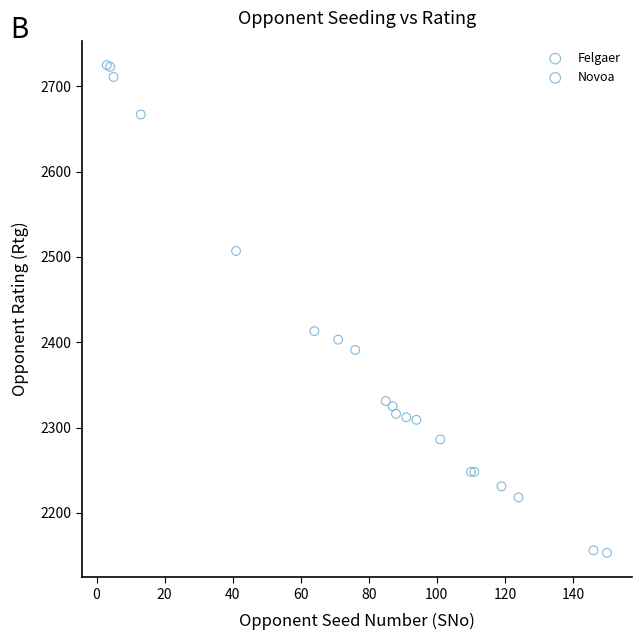

Which series has the widest spread of Y values?

Felgaer